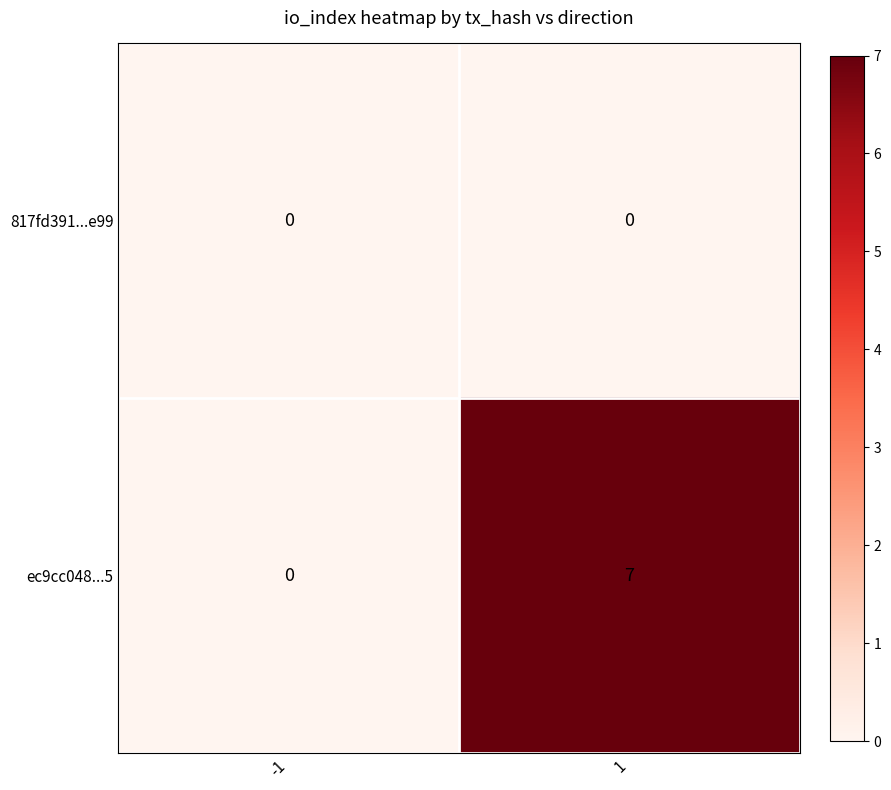

Count the number of categories in the chart.

2